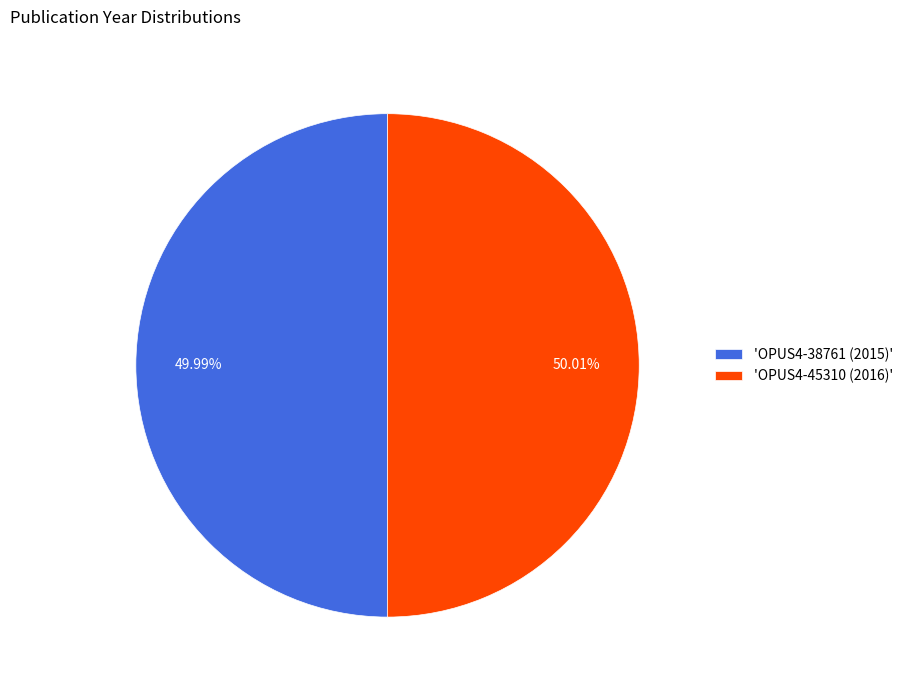

Count the number of slices in the pie.

2